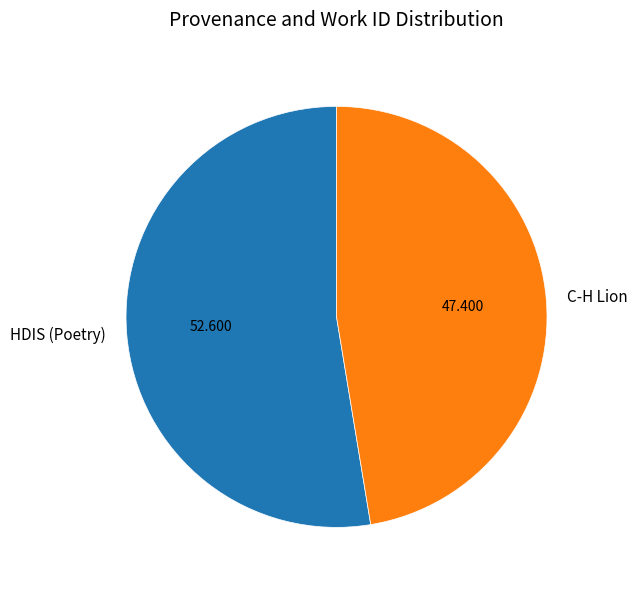

Which has a higher value, HDIS (Poetry) or C-H Lion?

HDIS (Poetry)